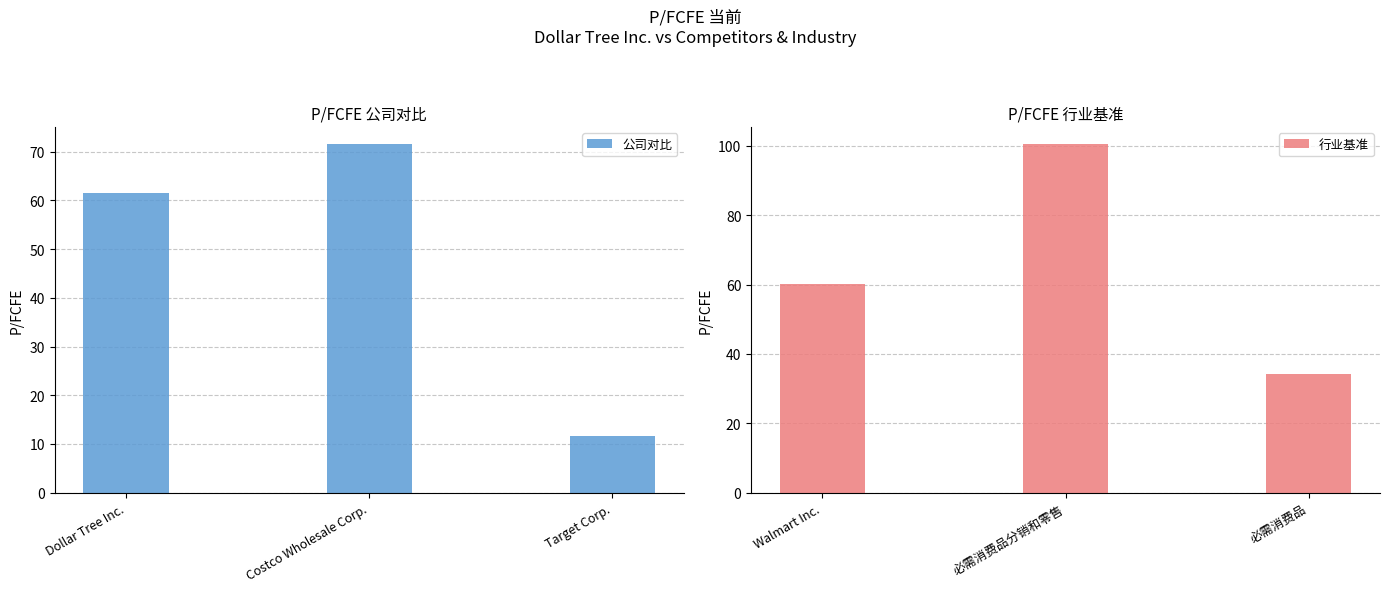

How many data points in 公司对比 are less than 61?

1